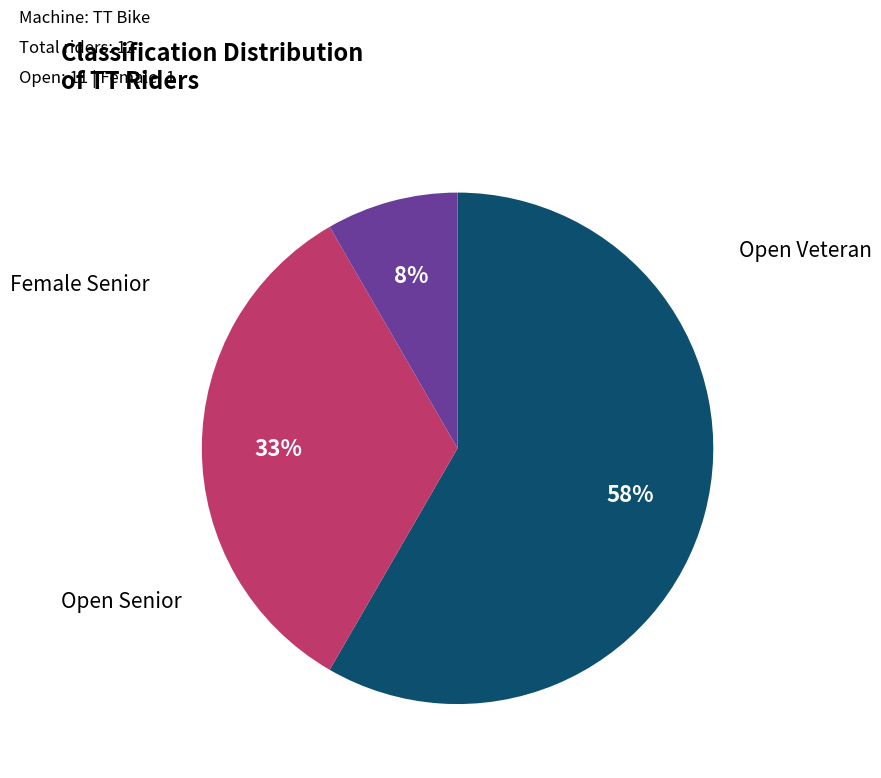

Is there a majority slice in this chart?

Yes